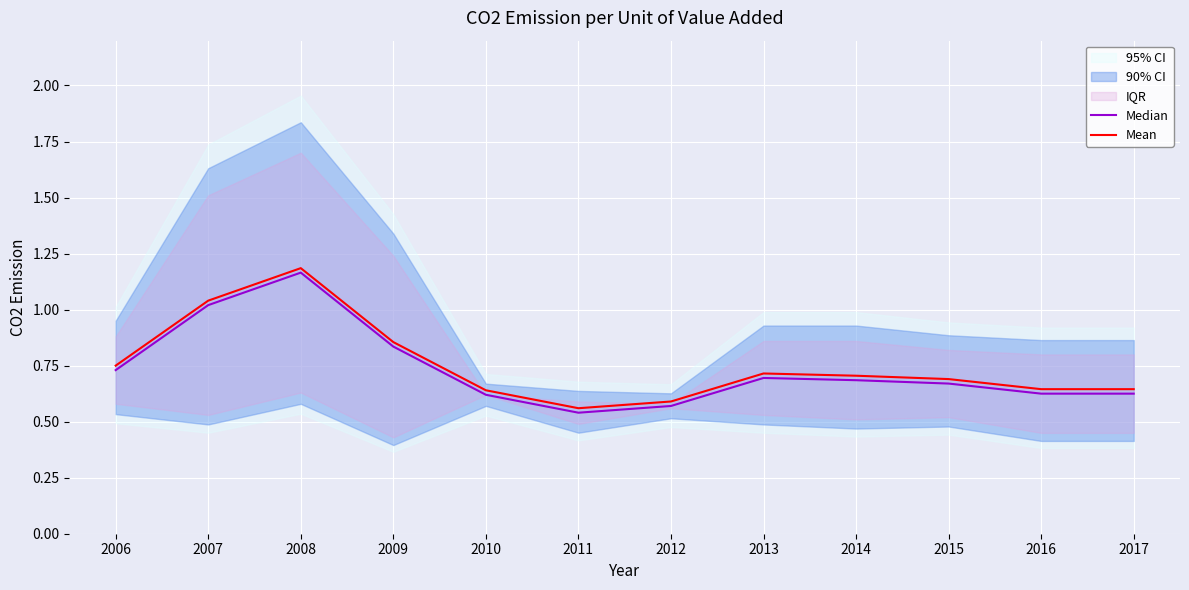

True or false: Median and Mean cross at least once.

False